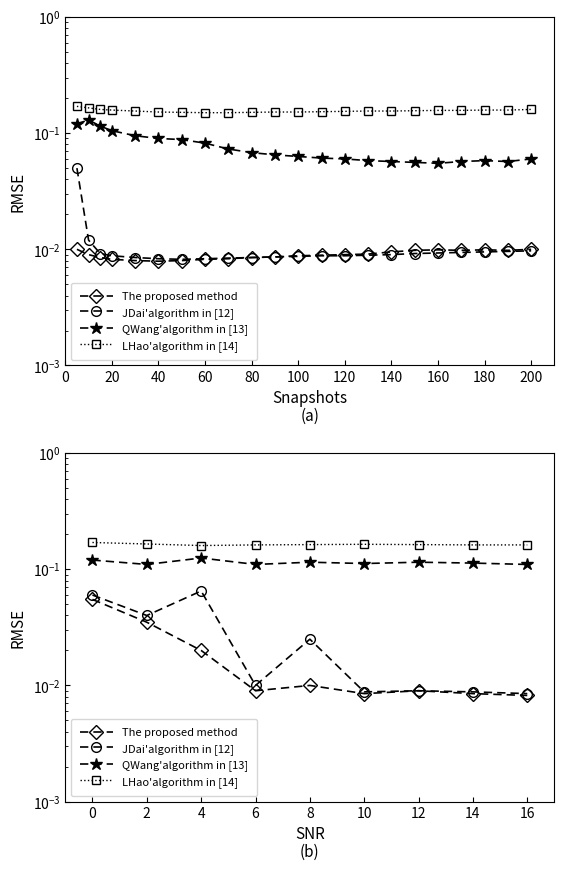

Count the JDai'algorithm in [12] values in the range 0 to 1.

9